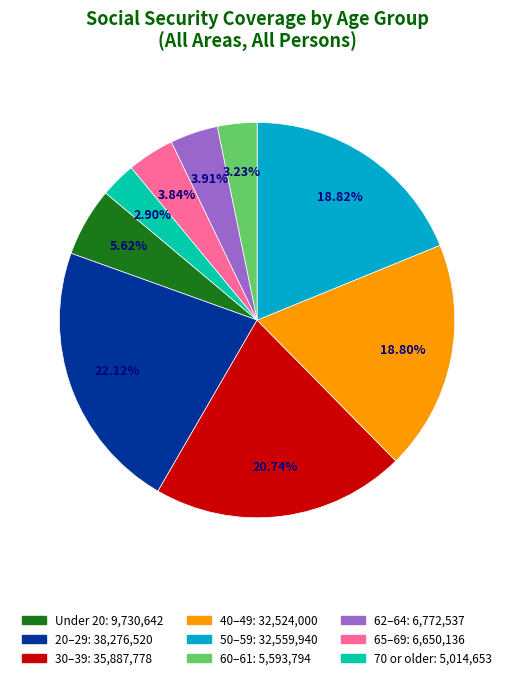

How many segments does this pie chart have?

9